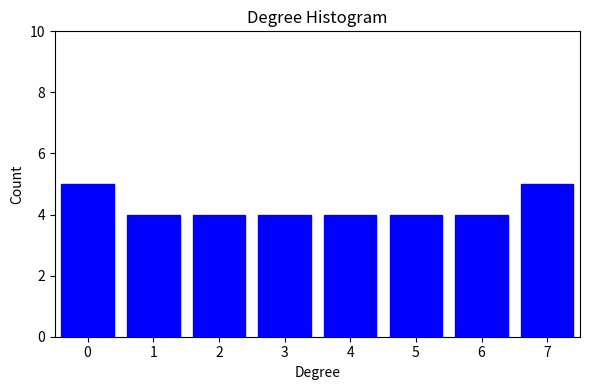

Reading left to right, transcribe all the data shown in this chart.

0=5	1=4	2=4	3=4	4=4	5=4	6=4	7=5